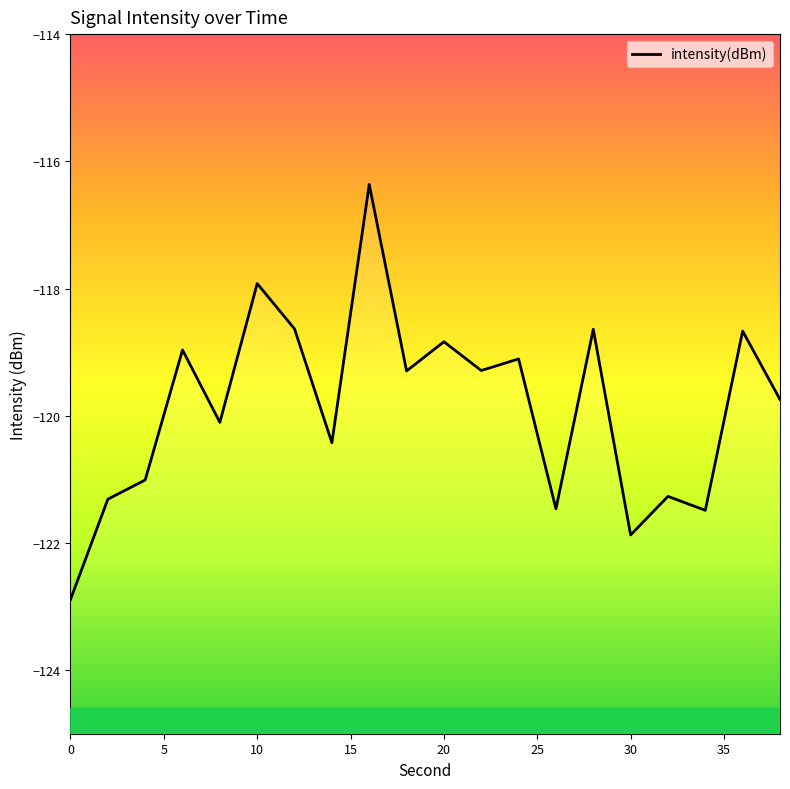

How many data points are less than -119?

13